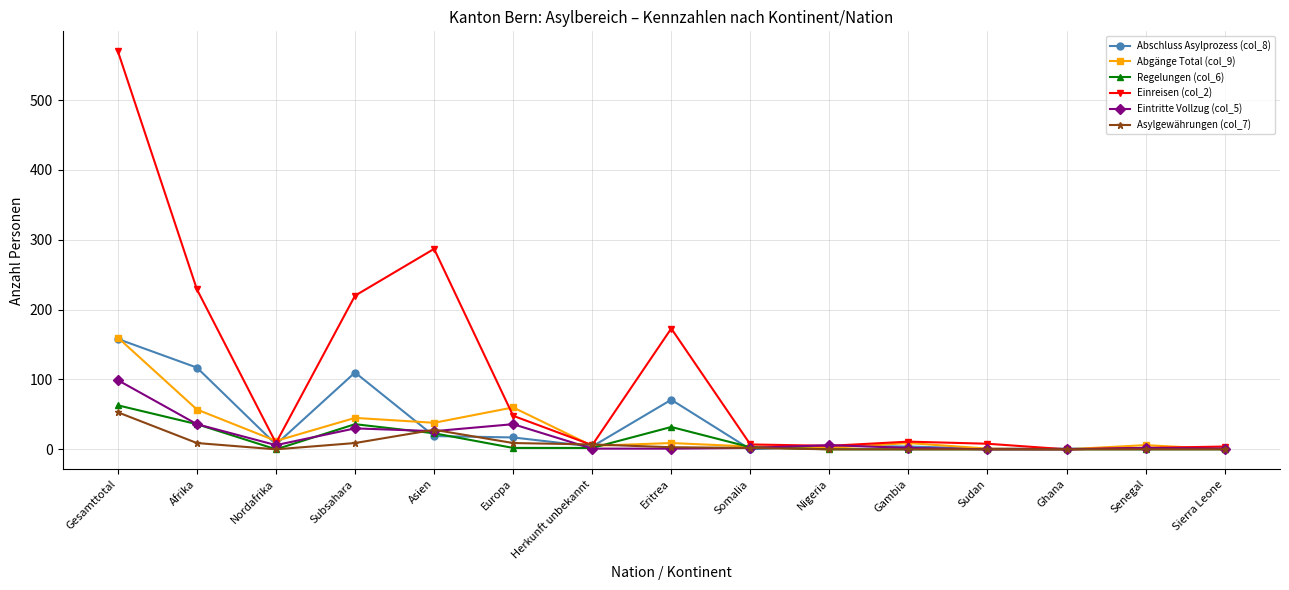

At how many categories does at least one series exceed 334?

1